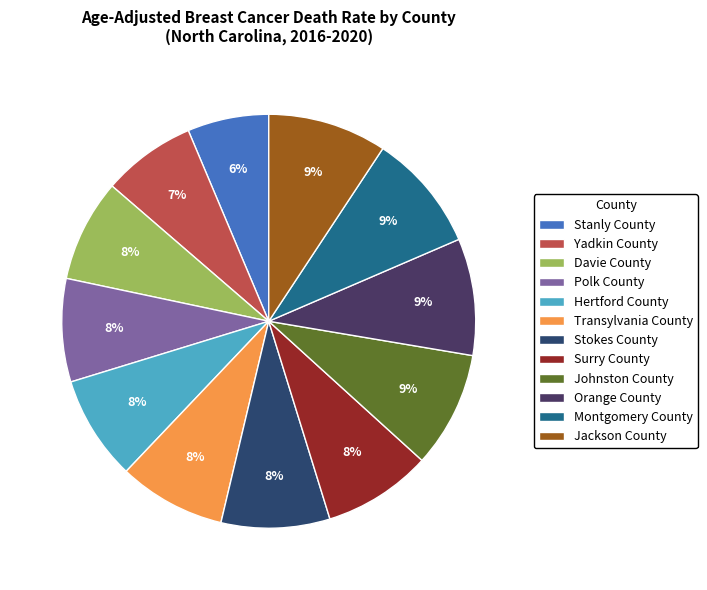

What percentage is the Yadkin County slice, to the nearest percent?

7%